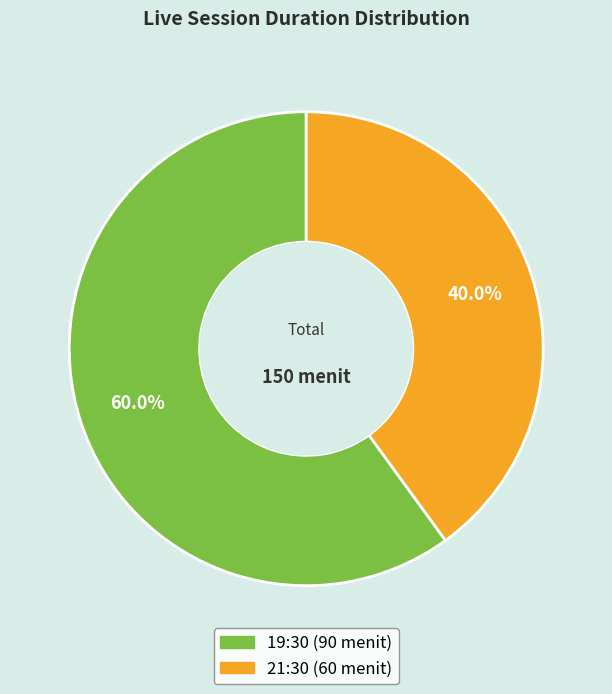

What is the smallest slice in the pie chart?

21:30